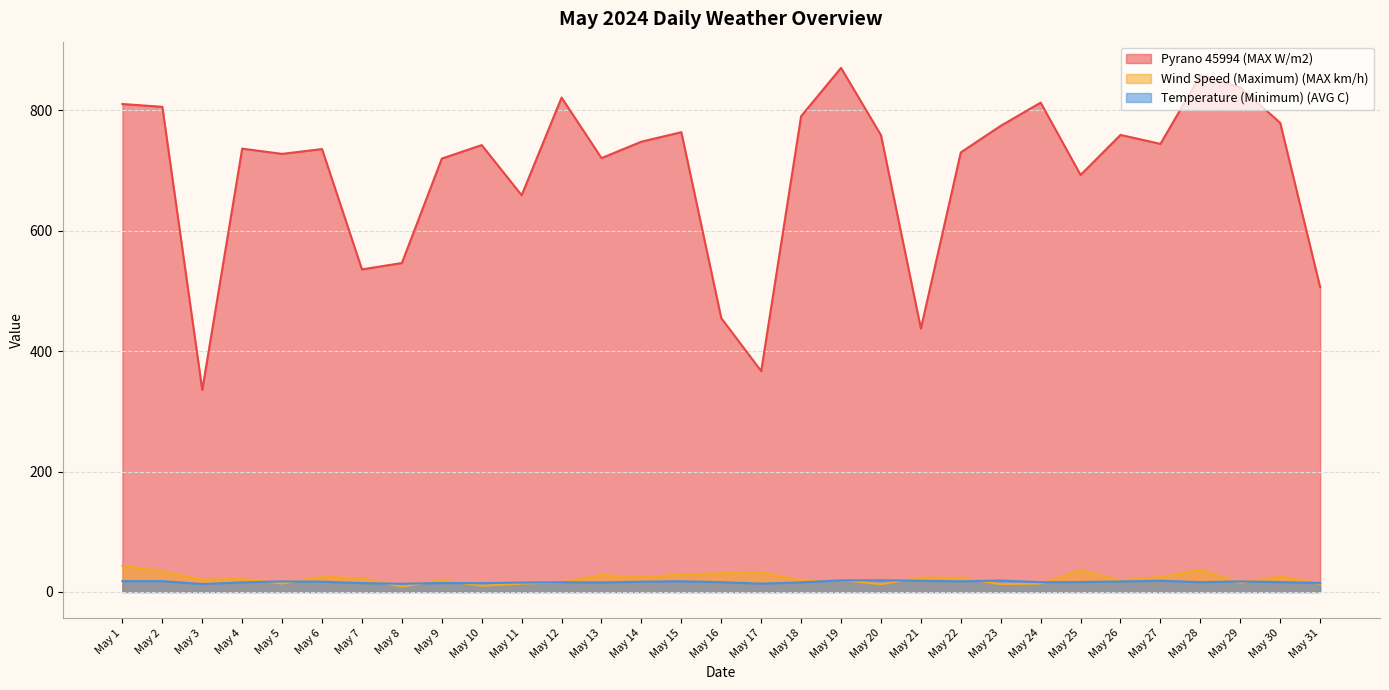

Rank the series by their maximum value, from lowest to highest.

Temperature (Minimum) (AVG C), Wind Speed (Maximum) (MAX km/h), Pyrano 45994 (MAX W/m2)